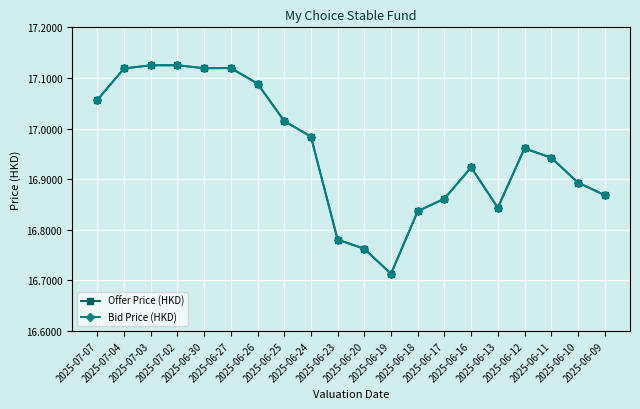

At which label is Offer Price (HKD) closest to 16?

2025-06-19